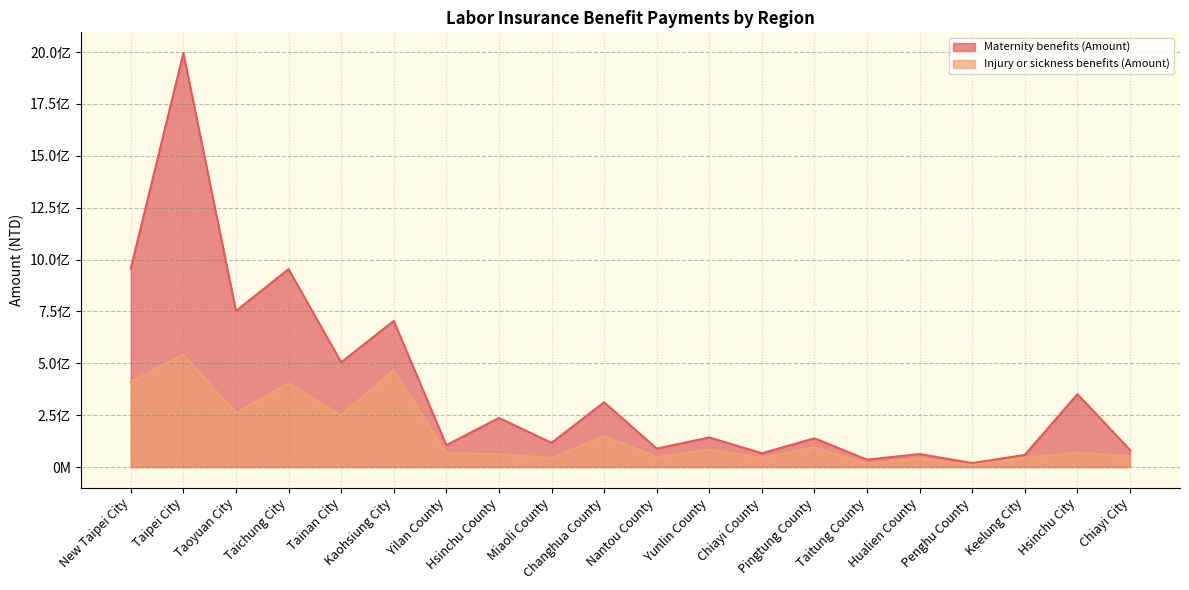

Does the chart display data point markers on the line(s)?

No